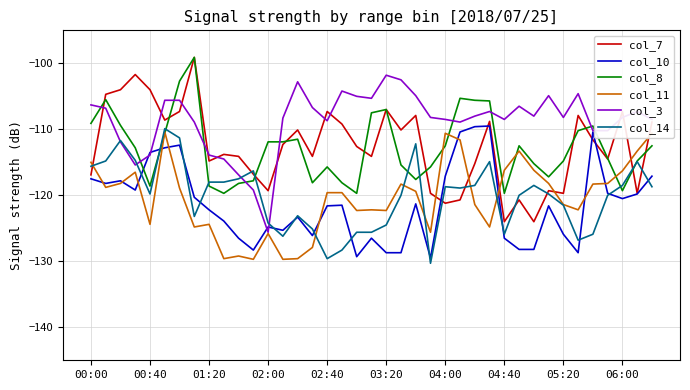

What is the minimum value for col_14?

-130.3